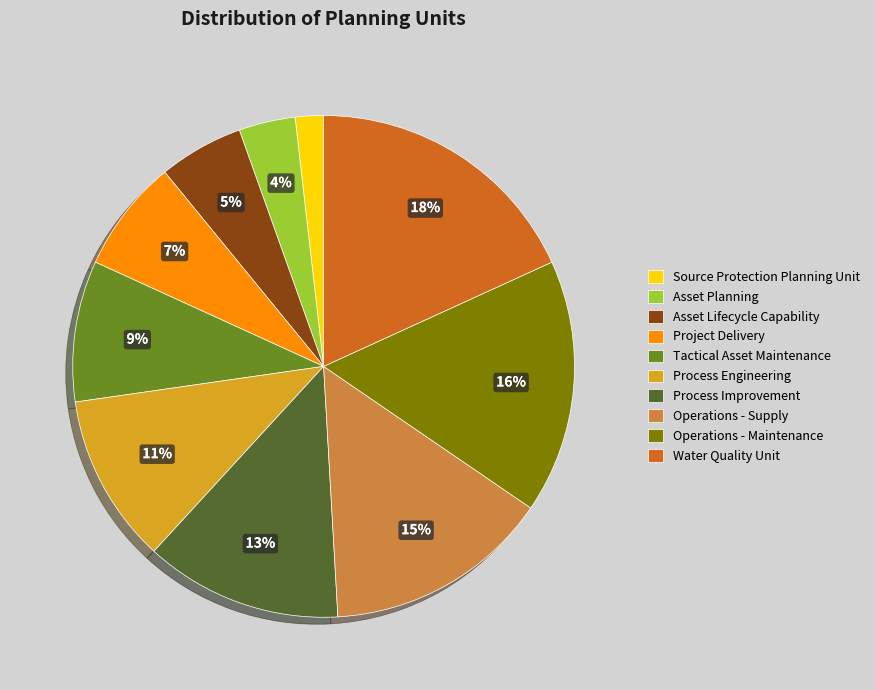

How many segments does this pie chart have?

10